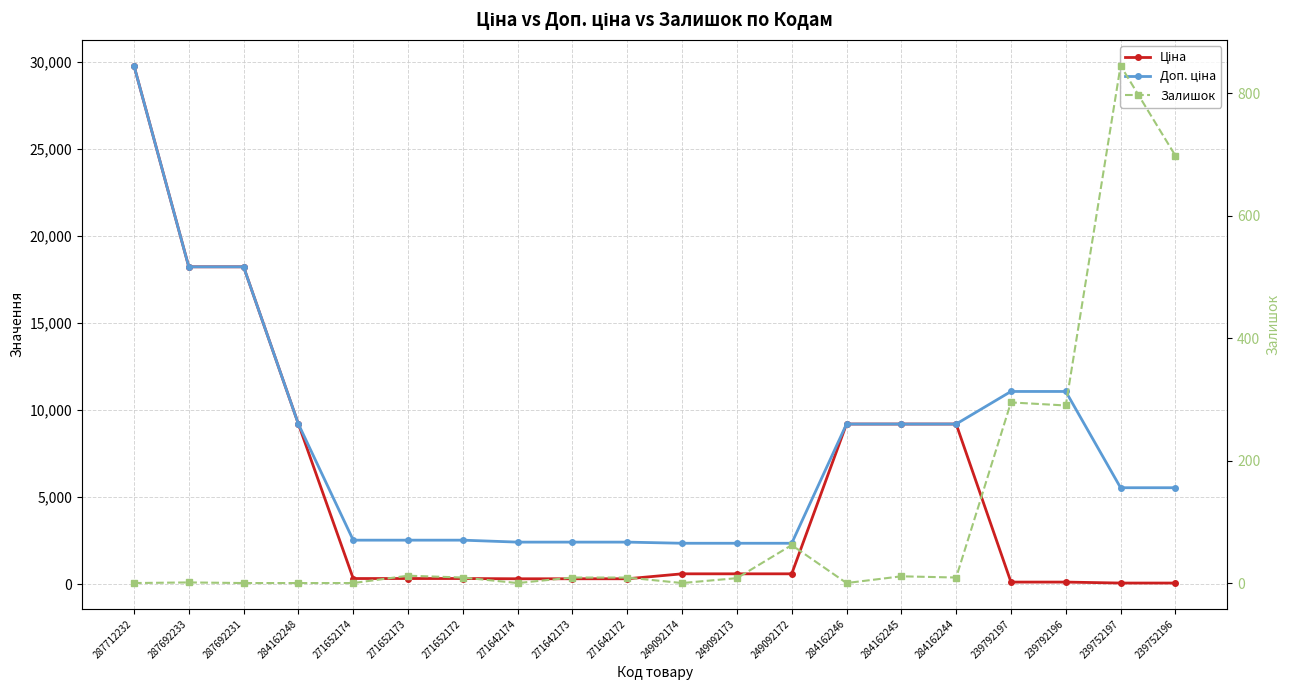

The Ціна series shows 584.9 at 249092174. True or false?

True